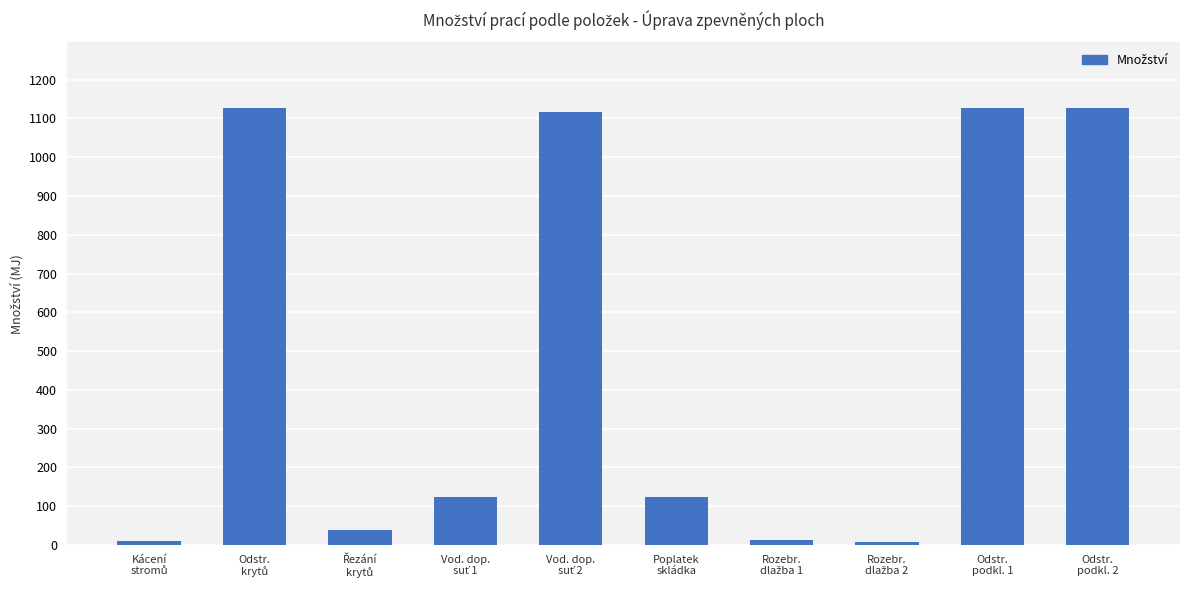

What is the greatest value displayed?

1127.0